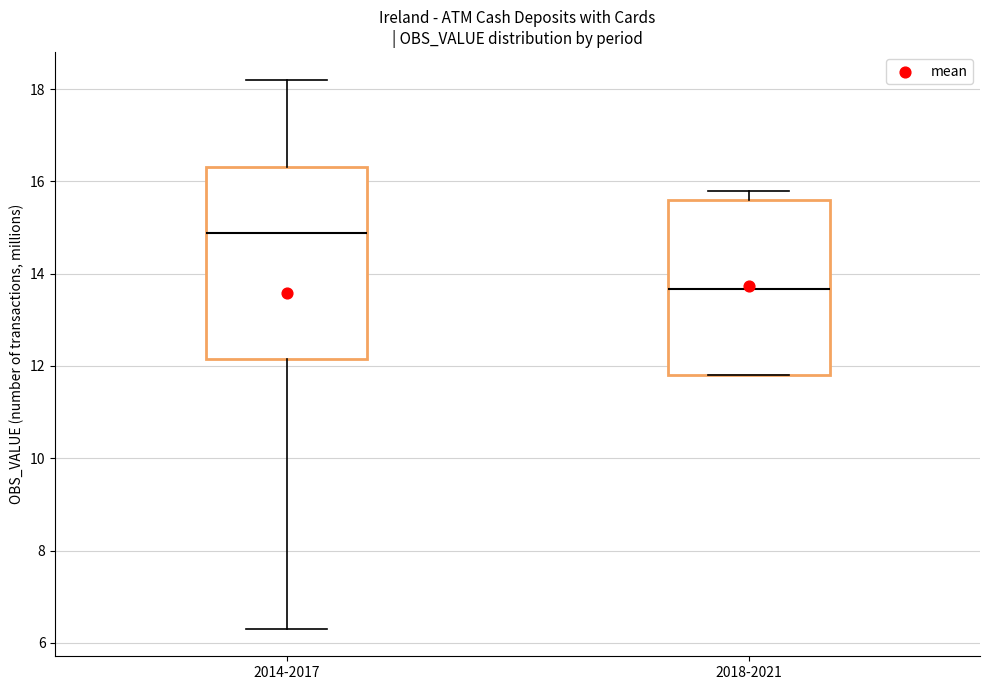

Which box has the lowest median line?

2018-2021